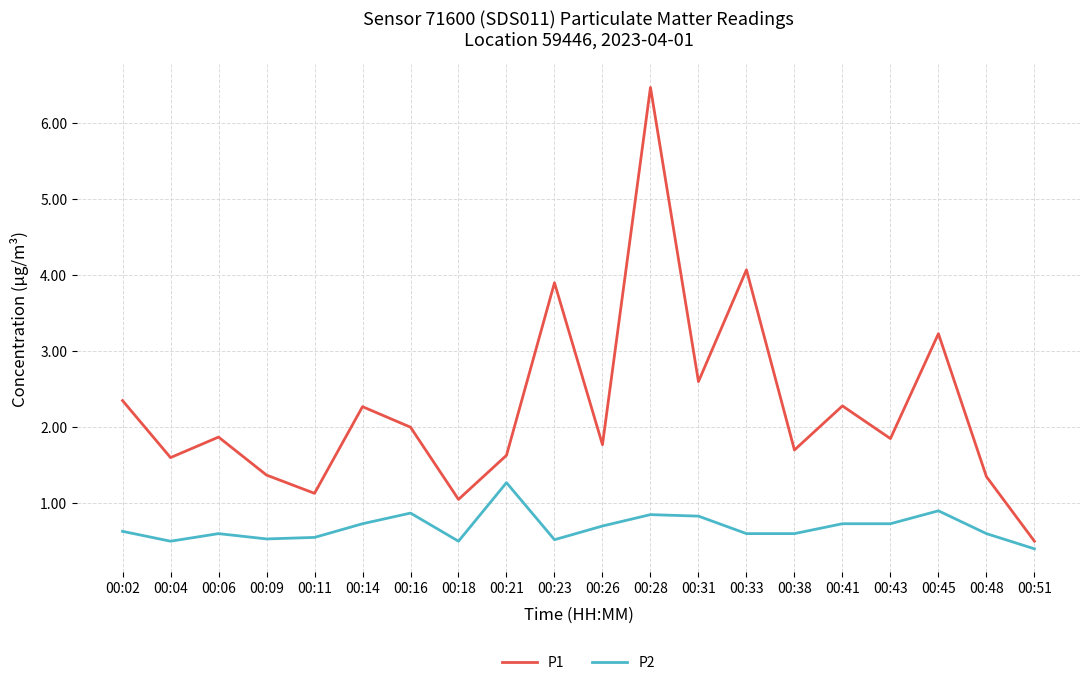

What is the spread (max minus min) of values at 00:21?

0.4